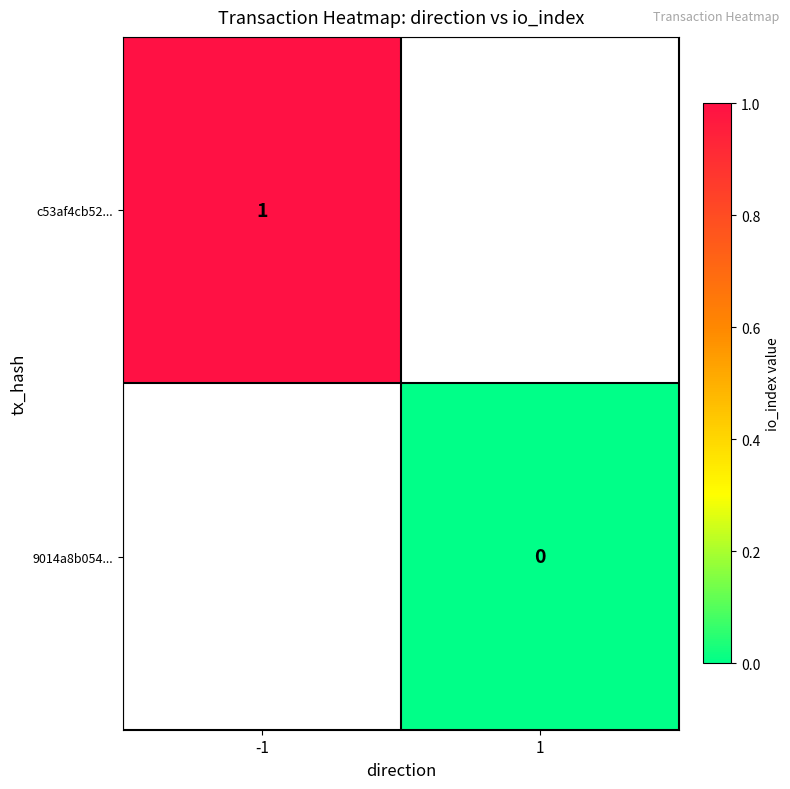

The c53af4cb52... series shows 1 at -1. True or false?

True